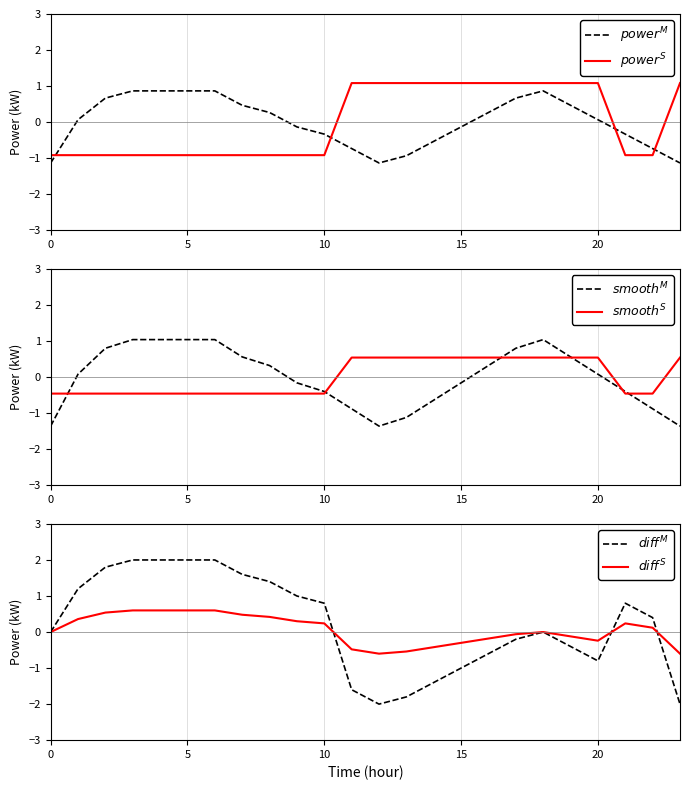

What is the label of the 21st point from the left?

20